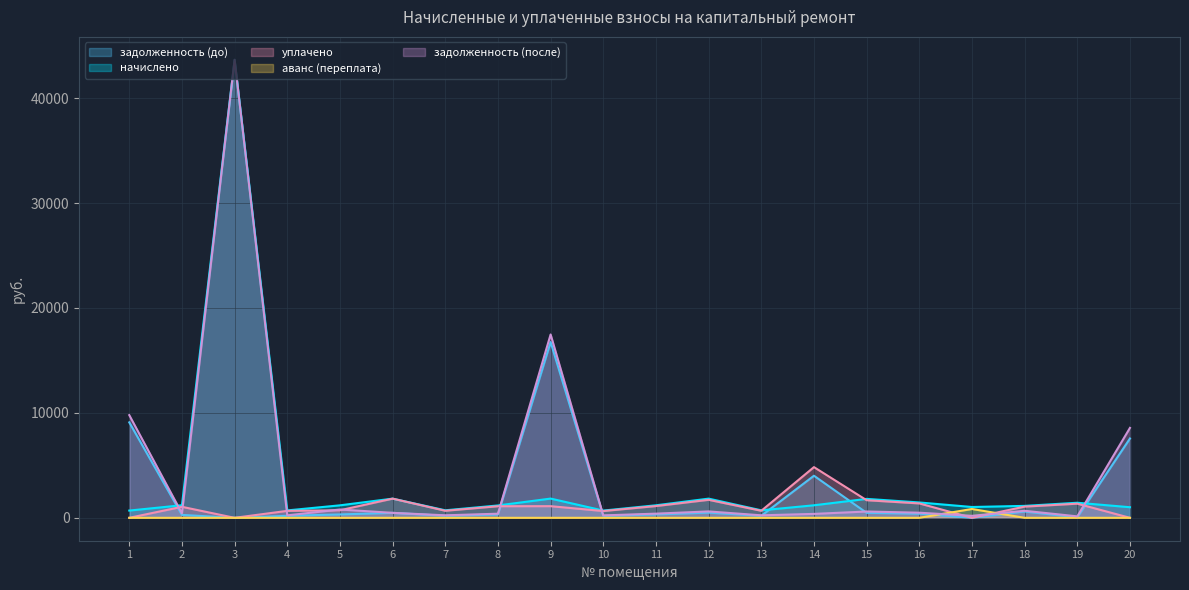

Which category has the highest value in the задолженность (после) series?

3